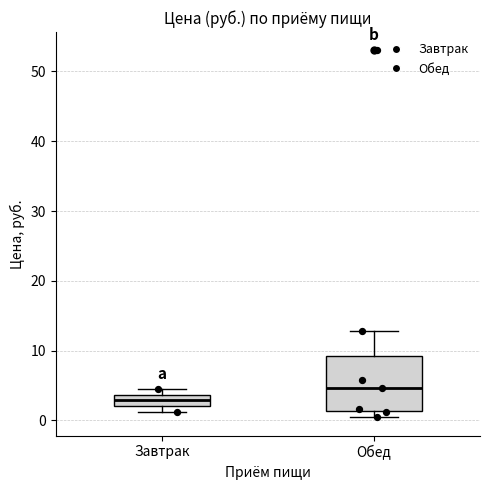

Which box is the tallest, from its lower edge to its upper edge?

Обед